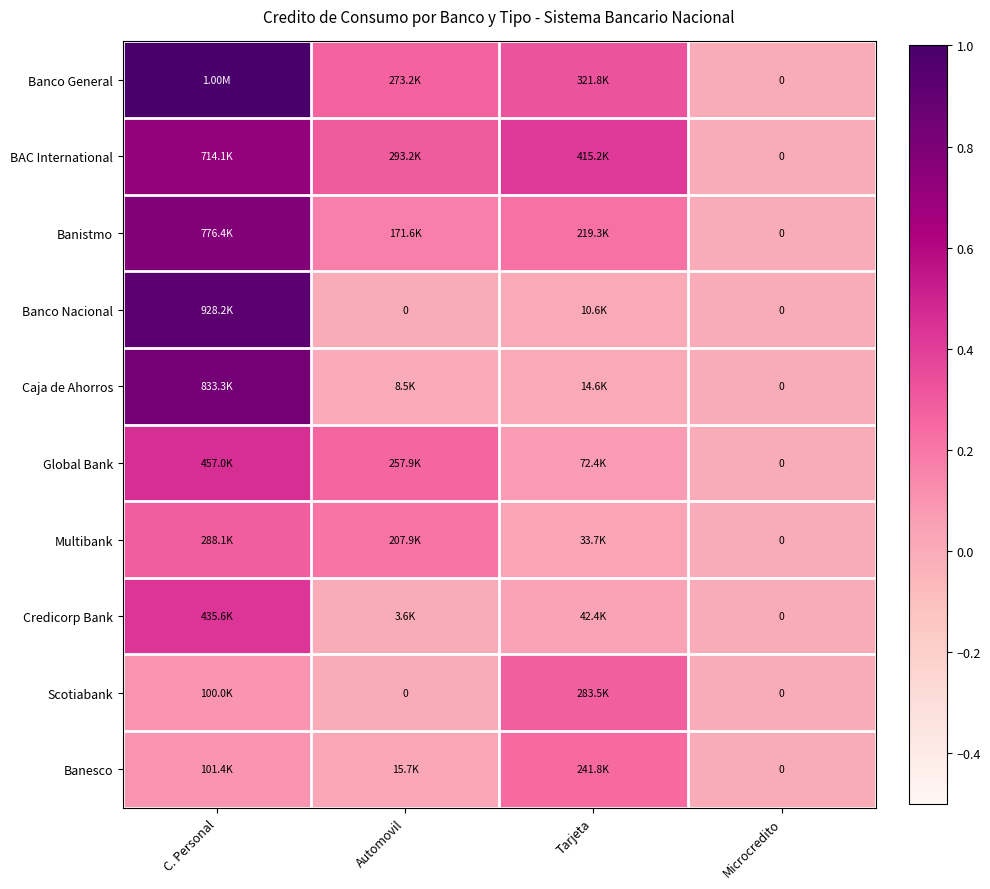

True or false: Credicorp Bank has a value of 0.0 at Automovil.

False